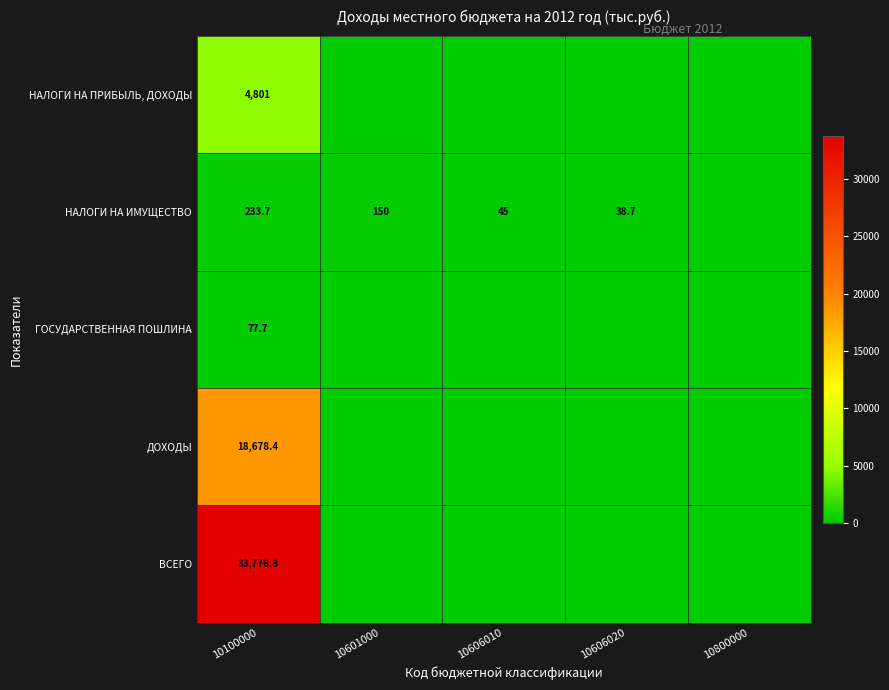

Which category has the highest value across all series?

10100000